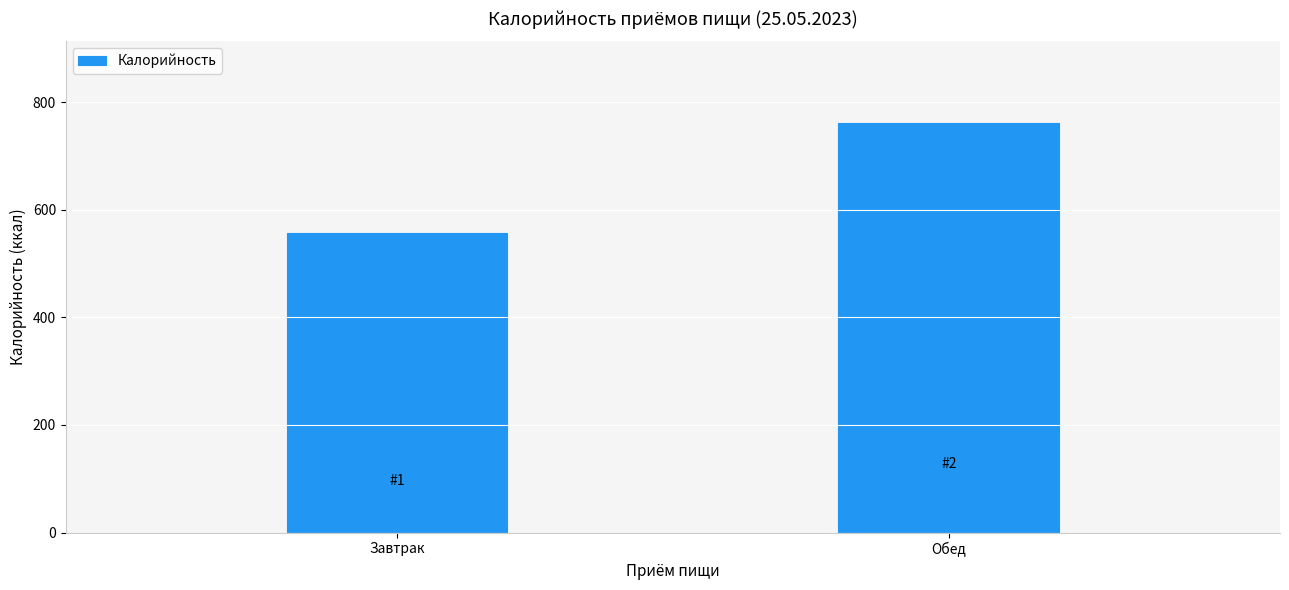

At which label does the data first exceed 760?

Обед